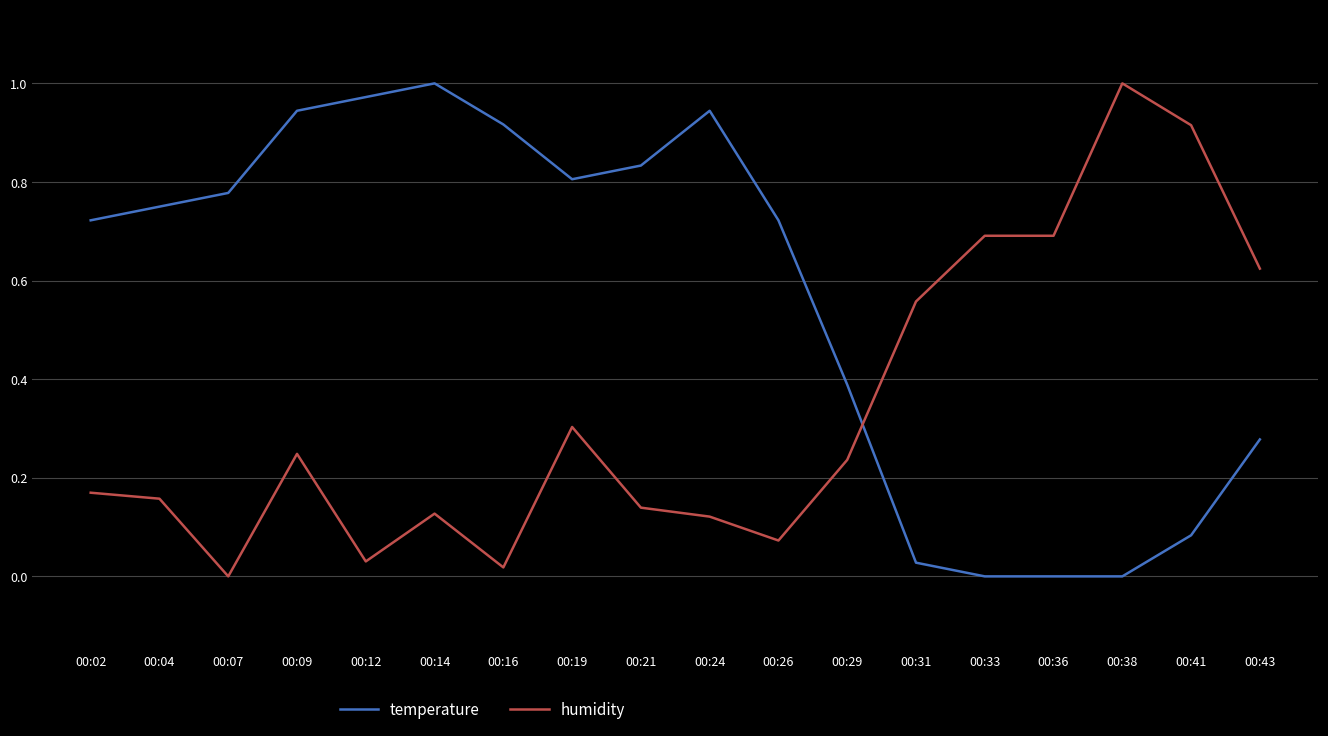

At which category is the sum across all series the highest?

00:09